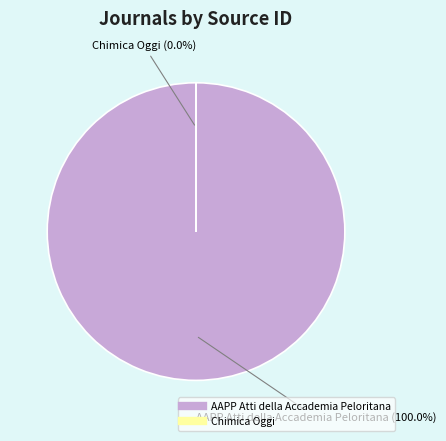

Count the number of slices in the pie.

2